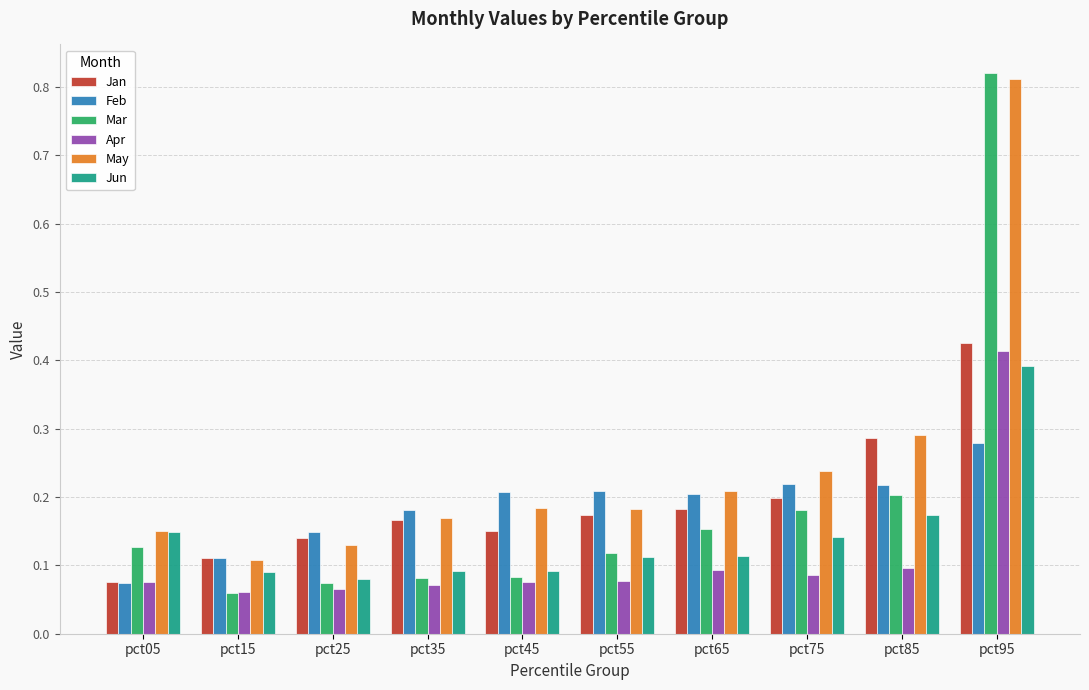

Which series has the widest spread of values?

Mar